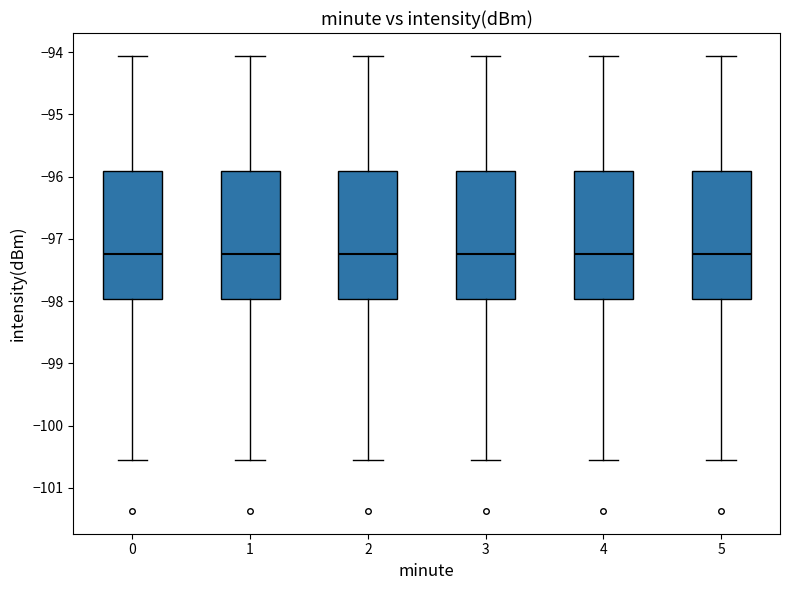

Where does the upper whisker of the box at x = 0 end on the y-axis? The values are not printed on the chart, so give them approximately, as read against the axis.

-94.1